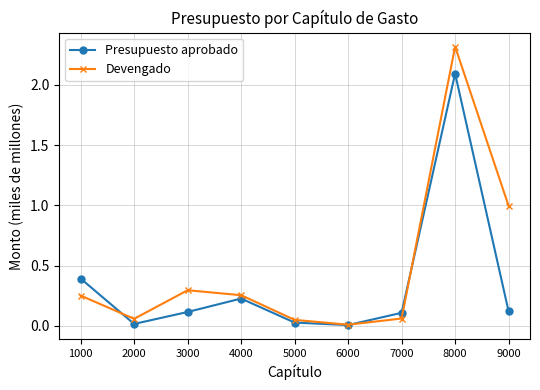

List the series in order of their overall mean, lowest first.

Presupuesto aprobado, Devengado